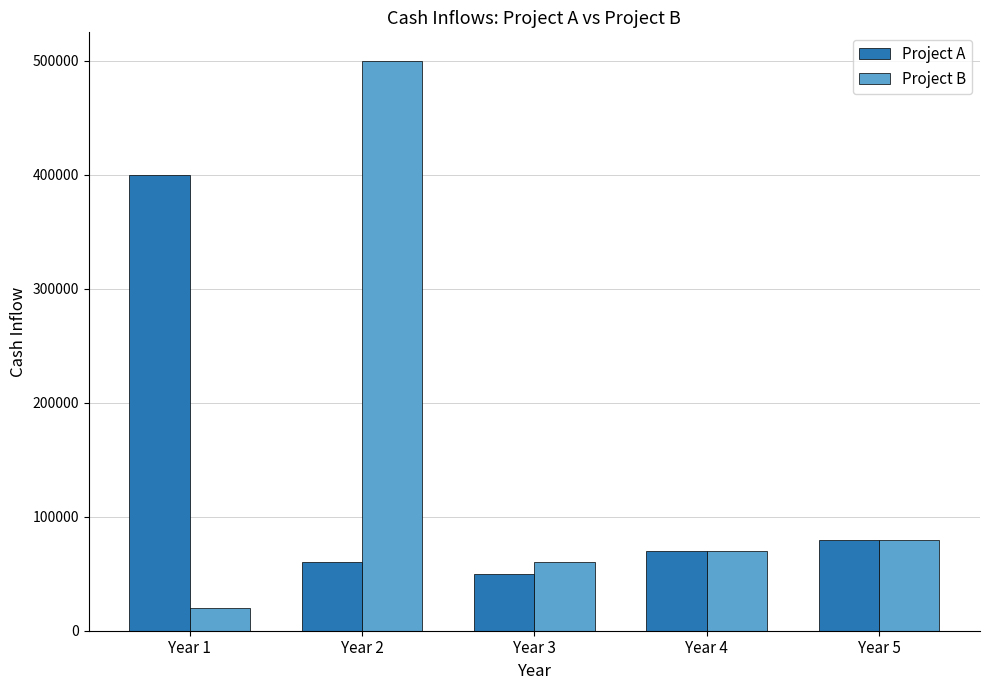

True or false: Project A has a value of 101138 at Year 4.

False